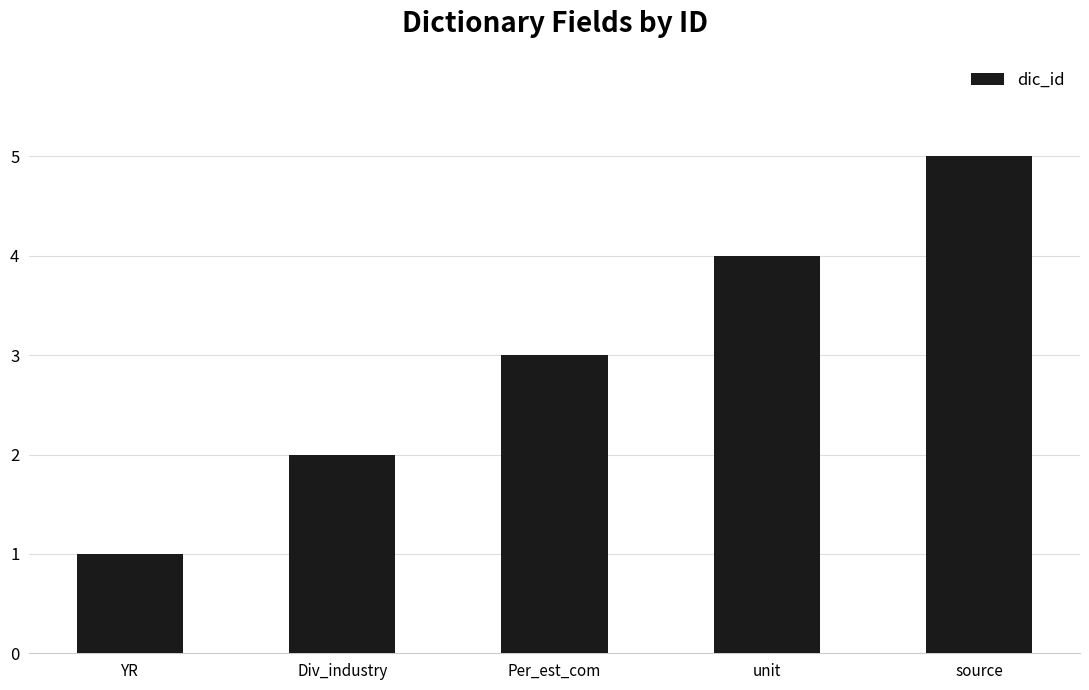

Reading right to left, extract all data points from this chart.

5	4	3	2	1